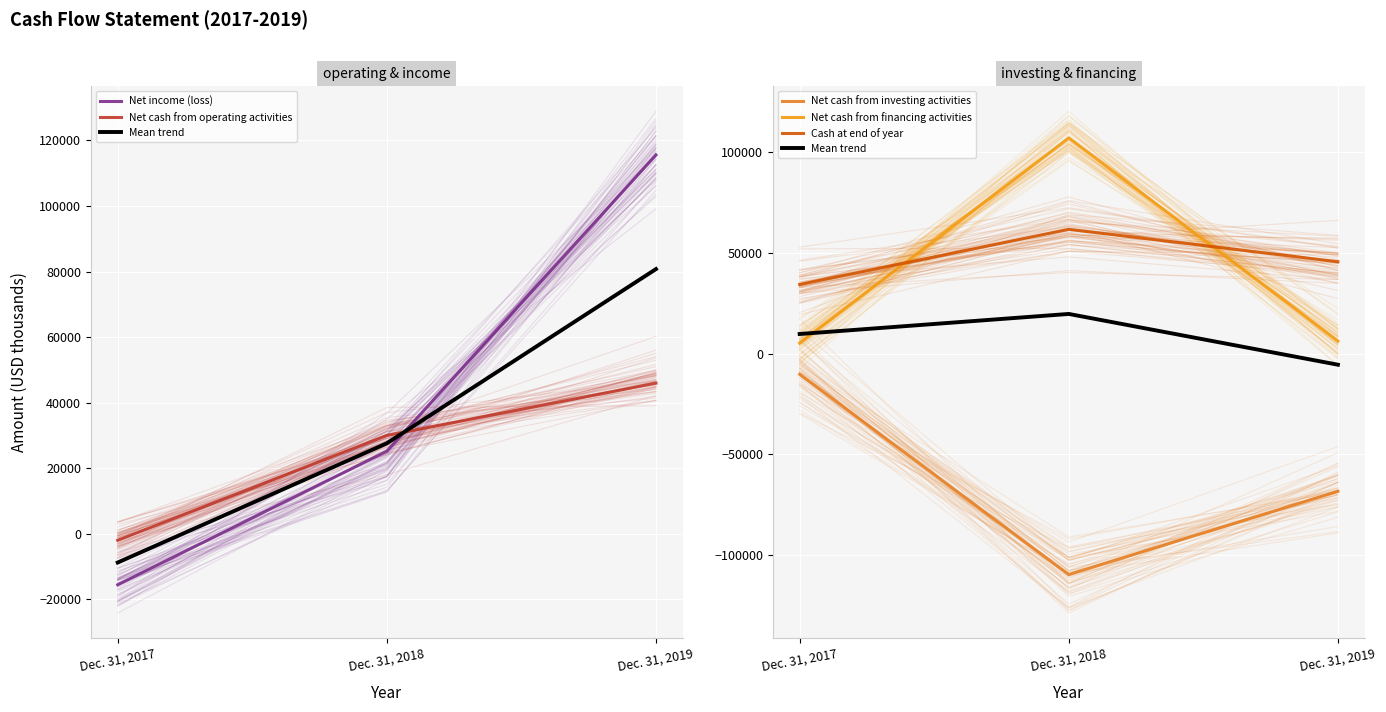

What is the highest value of the Net cash from investing activities series?

-10231.0